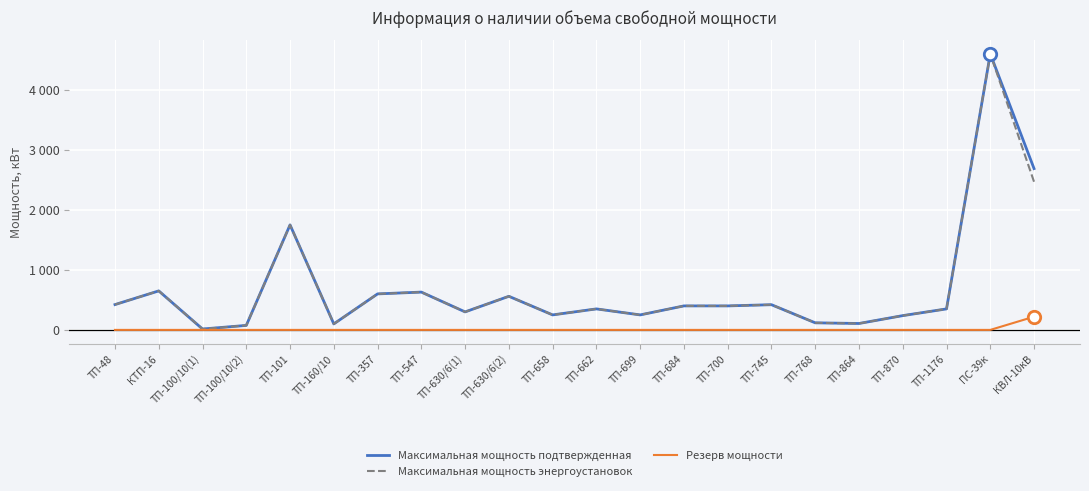

What are all the series names shown in the legend?

Максимальная мощность подтвержденная, Максимальная мощность энергоустановок, Резерв мощности